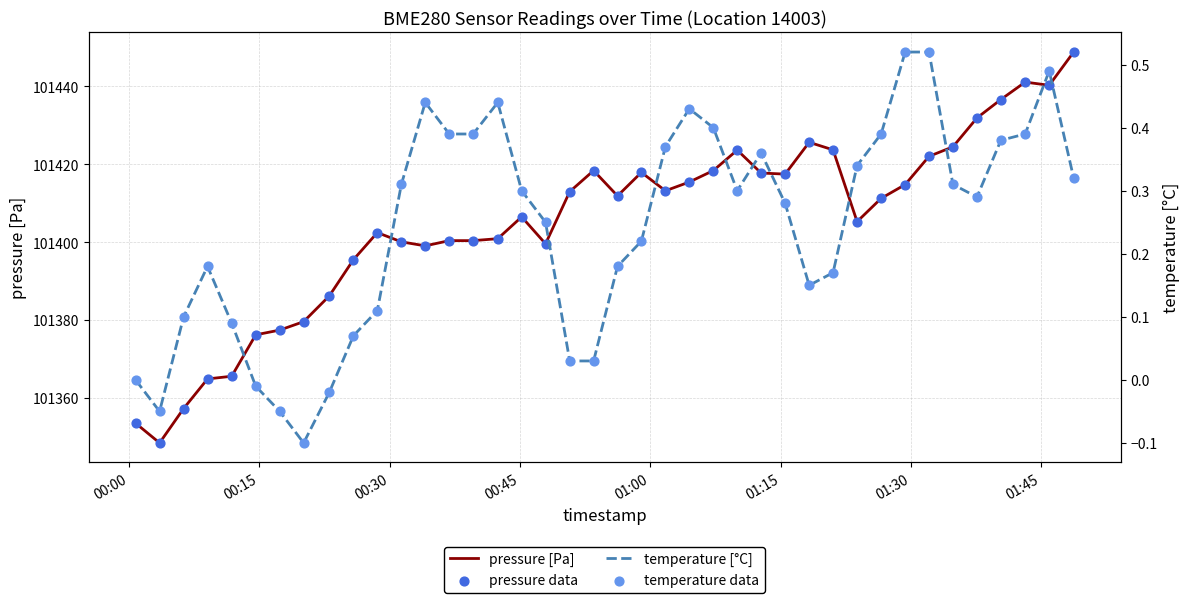

Which series has the widest spread of Y values?

pressure [Pa]